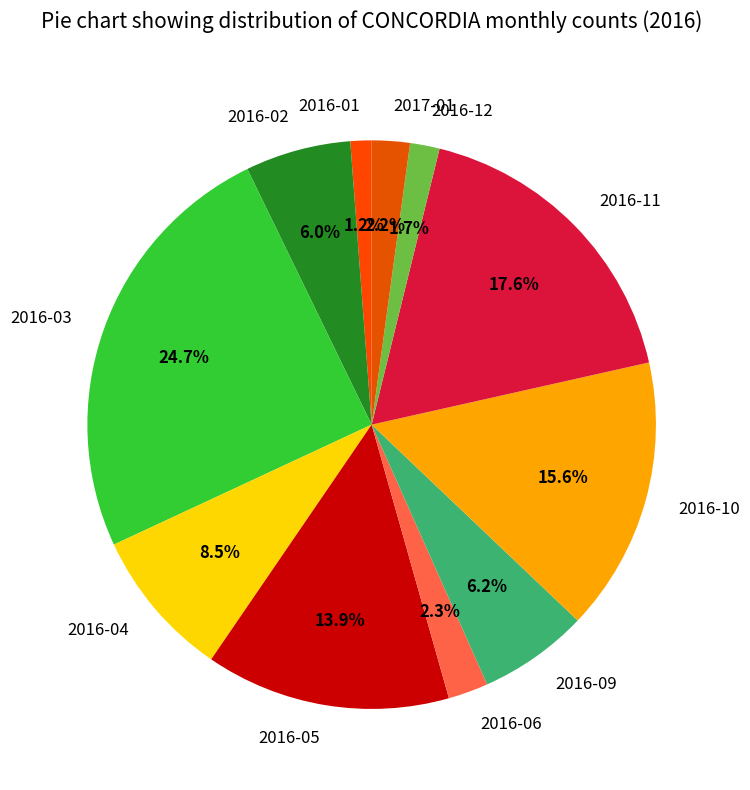

Which category has the biggest portion of the pie?

2016-03